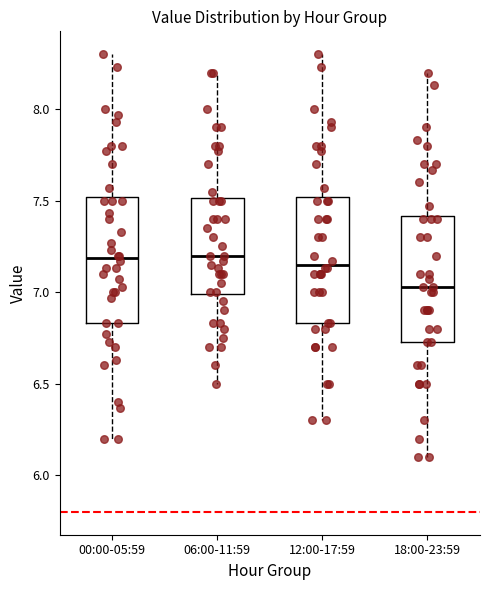

Reading left to right, read every box against the y-axis: the position of its median line, the range the box covers, and the ends of its whiskers. The values are not printed on the chart, so give them approximately, as read against the axis.

00:00-05:59: median 7.20, box 6.85 to 7.50, whiskers 6.20 to 8.30
06:00-11:59: median 7.20, box 7.00 to 7.50, whiskers 6.50 to 8.20
12:00-17:59: median 7.15, box 6.85 to 7.50, whiskers 6.30 to 8.30
18:00-23:59: median 7.05, box 6.75 to 7.40, whiskers 6.10 to 8.20